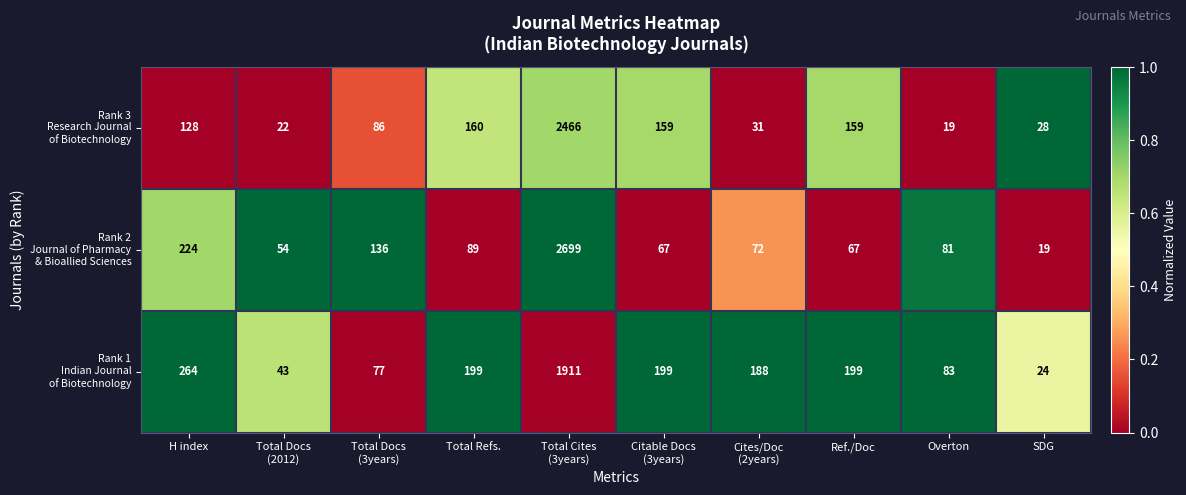

What is the smallest value displayed?

19